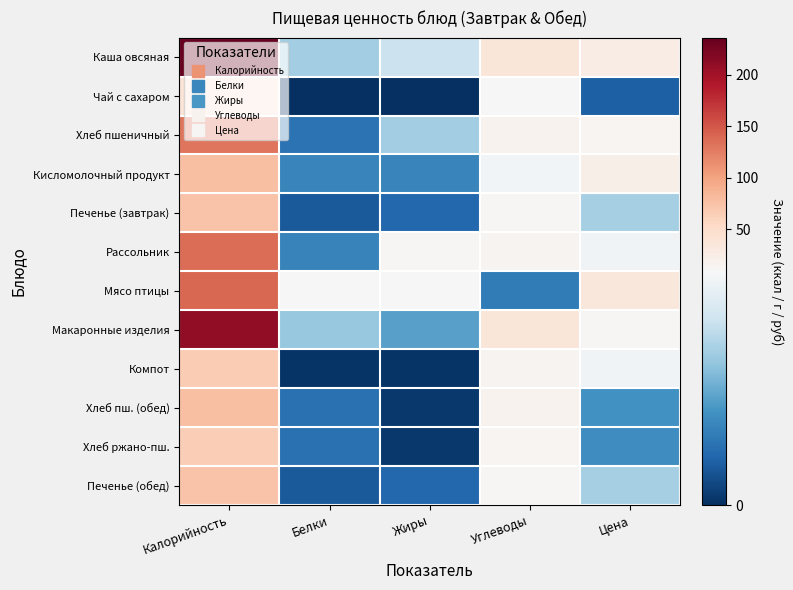

Reading right to left, what are all the values shown in this chart?

Каша овсяная: Цена=26.5	Углеводы=36.3	Жиры=7.4	Белки=6.1	Калорийность=236.1
Чай с сахаром: Цена=1.7	Углеводы=10.0	Жиры=0.0	Белки=0.0	Калорийность=39.9
Хлеб пшеничный: Цена=13.2	Углеводы=16.6	Жиры=6.1	Белки=2.5	Калорийность=130.9
Кисломолочный продукт: Цена=22.9	Углеводы=9.1	Жиры=3.2	Белки=3.2	Калорийность=78.0
Печенье (завтрак): Цена=6.2	Углеводы=12.6	Жиры=2.0	Белки=1.5	Калорийность=74.5
Рассольник: Цена=9.0	Углеводы=14.8	Жиры=11.4	Белки=3.1	Калорийность=136.0
Мясо птицы: Цена=35.7	Углеводы=2.9	Жиры=9.6	Белки=10.6	Калорийность=140.1
Макаронные изделия: Цена=11.6	Углеводы=37.1	Жиры=4.3	Белки=5.8	Калорийность=210.5
Компот: Цена=9.1	Углеводы=16.3	Жиры=0.2	Белки=0.2	Калорийность=67.1
Хлеб пш. (обед): Цена=3.7	Углеводы=16.5	Жиры=0.3	Белки=2.4	Калорийность=78.0
Хлеб ржано-пш.: Цена=3.5	Углеводы=13.8	Жиры=0.3	Белки=2.4	Калорийность=66.0
Печенье (обед): Цена=6.2	Углеводы=12.6	Жиры=2.0	Белки=1.5	Калорийность=74.5